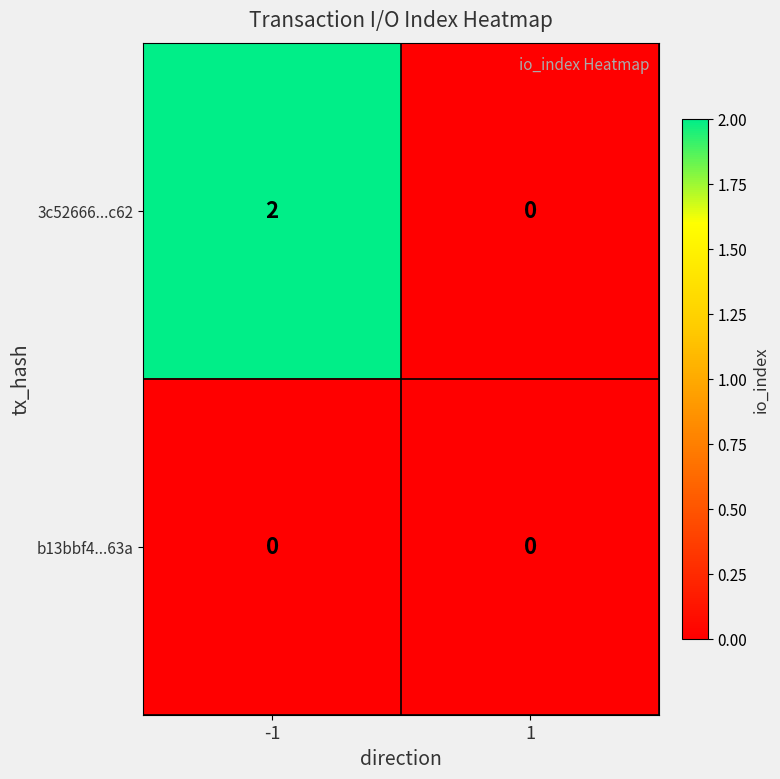

Which series changed the most between -1 and 1?

3c52666...c62